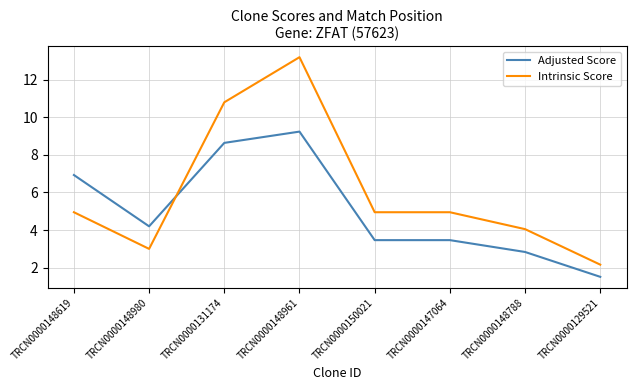

Rank the series at TRCN0000148619 from highest to lowest value.

Adjusted Score, Intrinsic Score